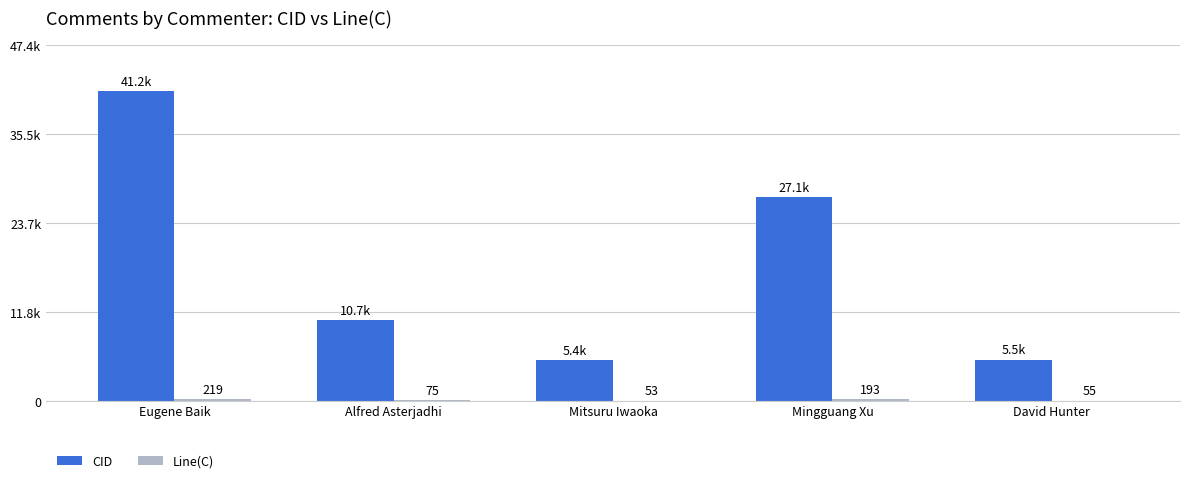

What is the average value of the Line(C) series?

119